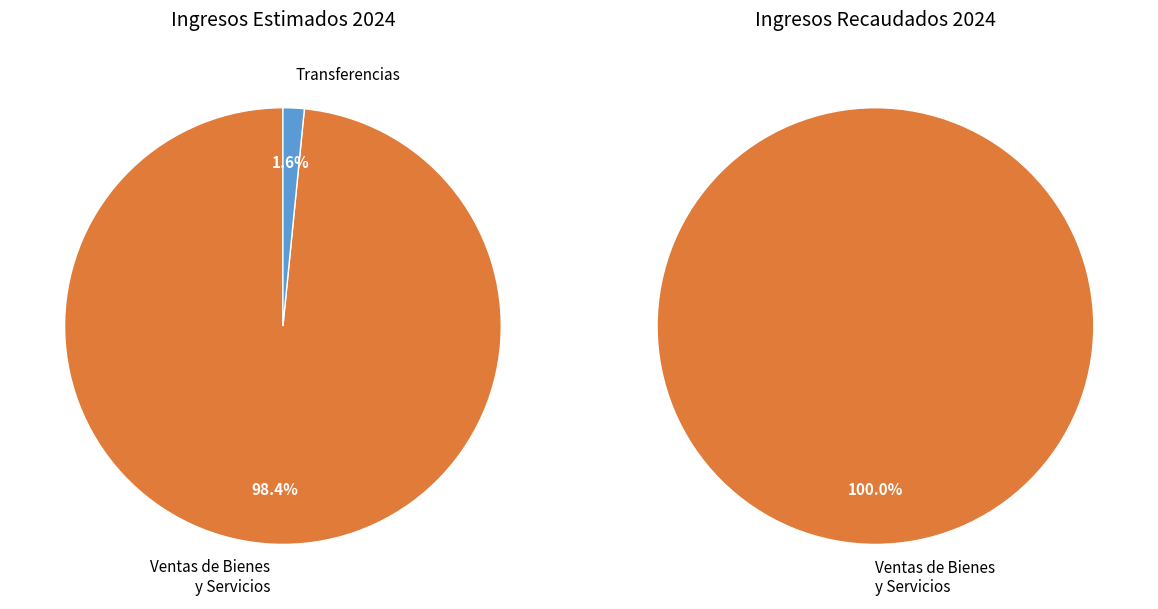

Approximately how many times larger is the value at G. Ingresos por Ventas de Bienes y Servicios compared to J. Transferencias?

62.8